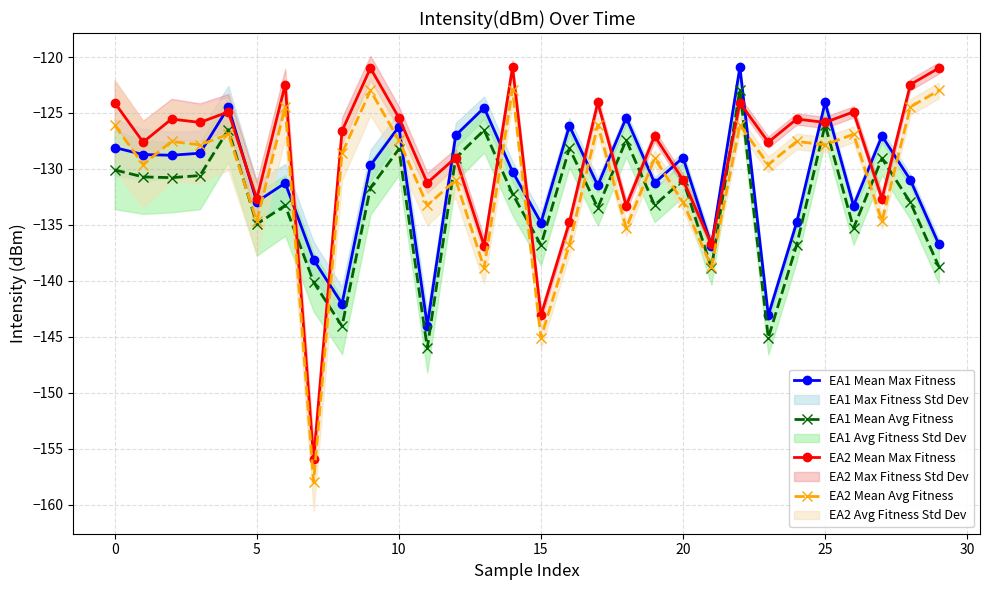

The EA1 Mean Max Fitness series shows -226.2 at 11. True or false?

False